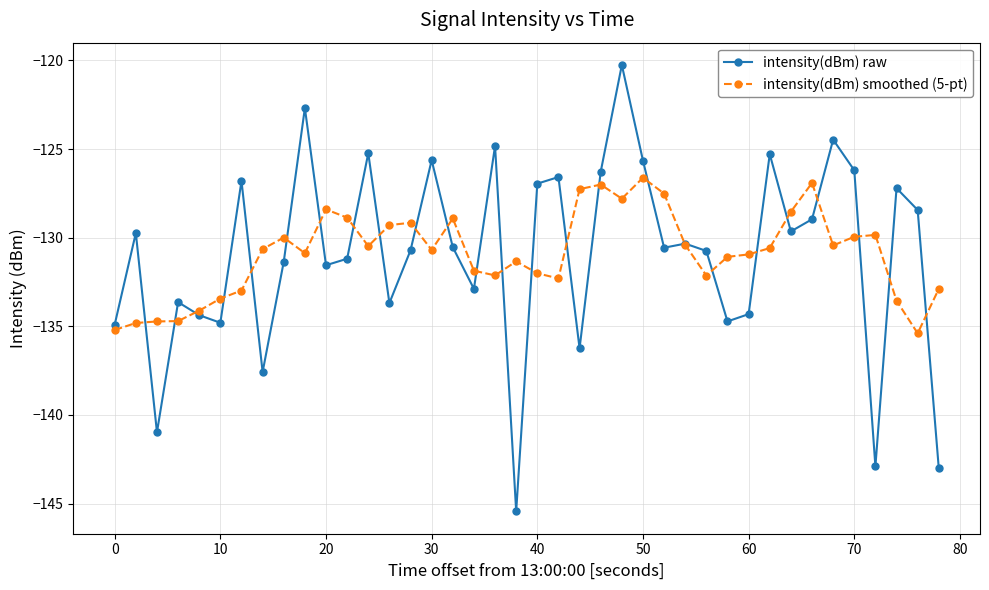

Count the number of data series in this chart.

2